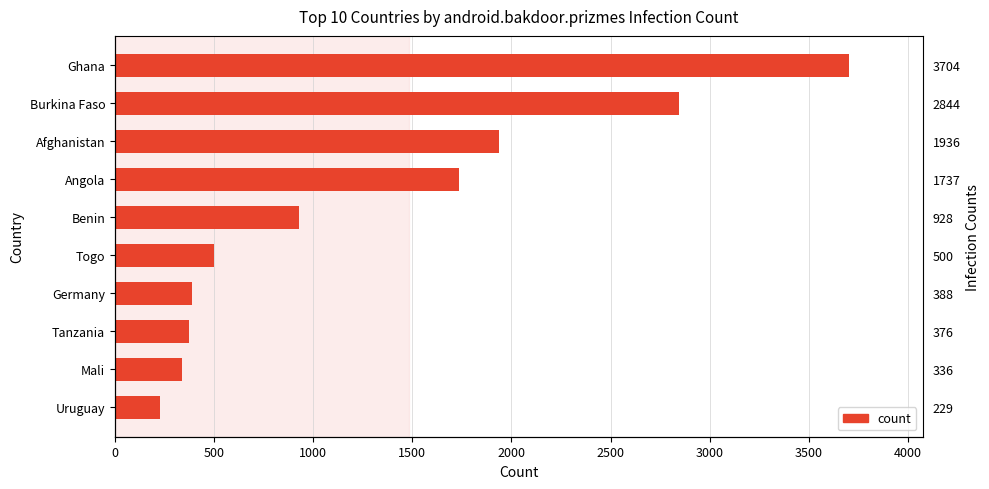

How many series are shown in this chart?

1